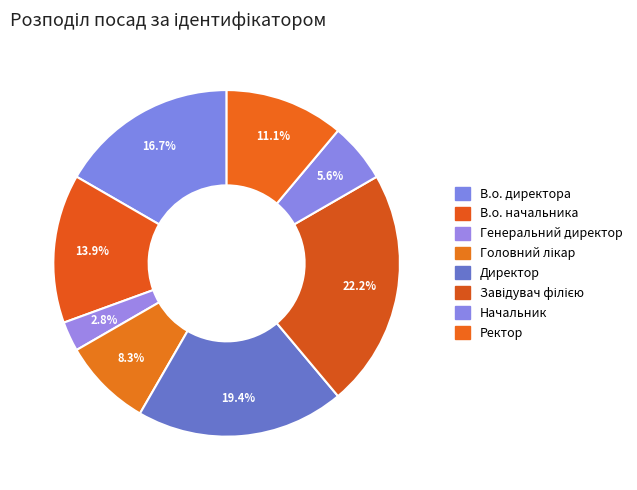

Does Ректор represent more than half of the total?

No